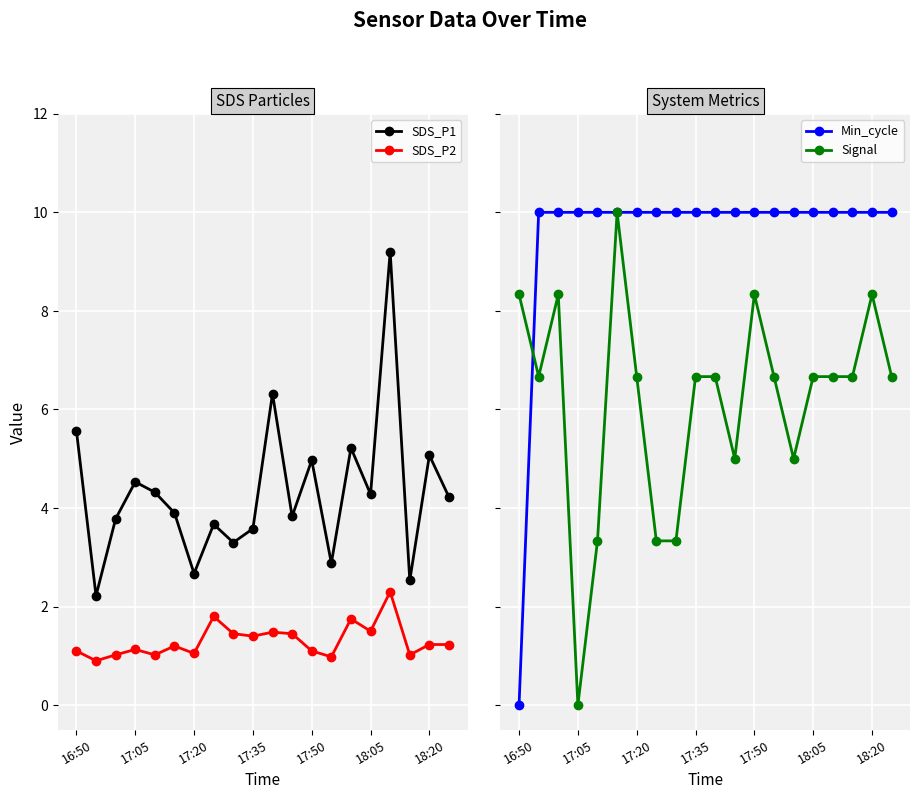

How many categories are shown in the chart?

20